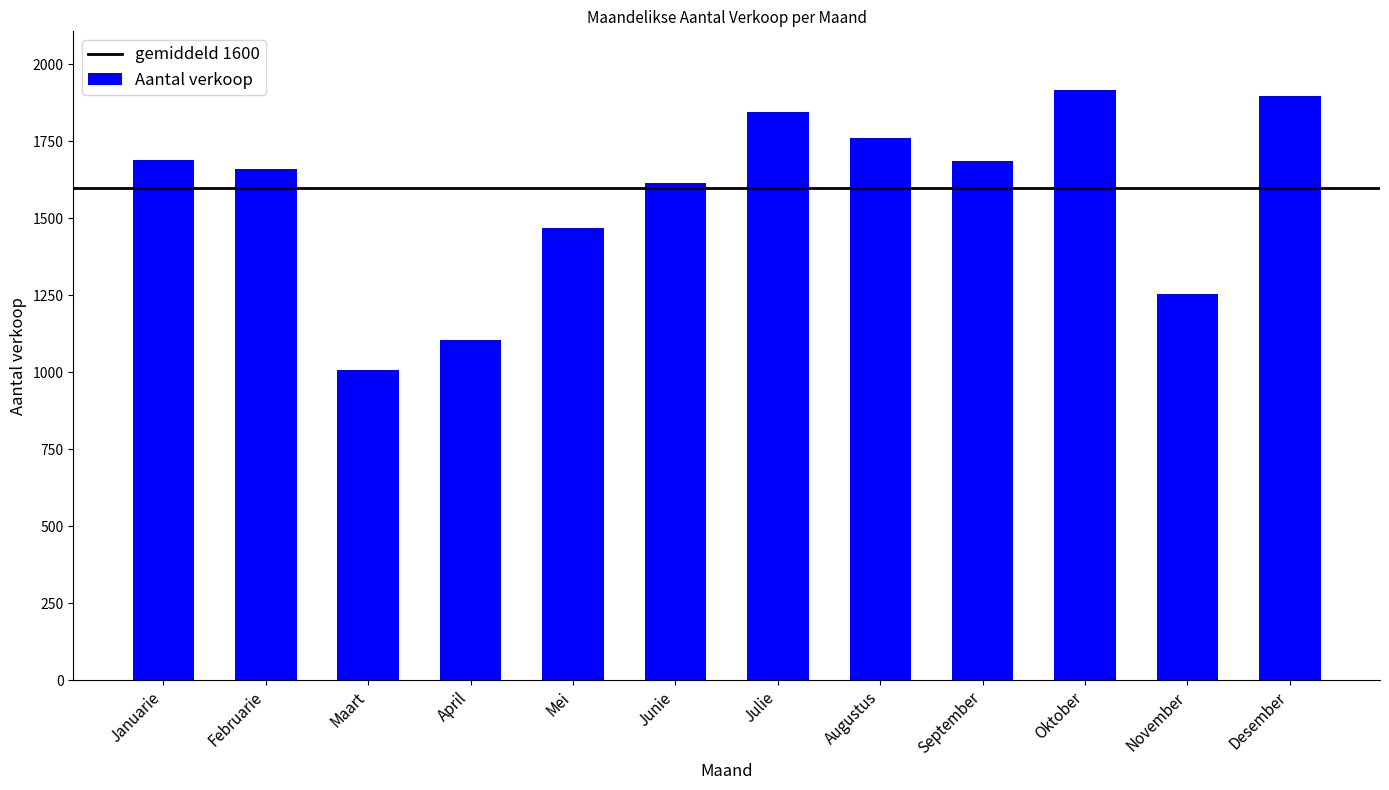

The chart shows a value of 1659 at Februarie. True or false?

True